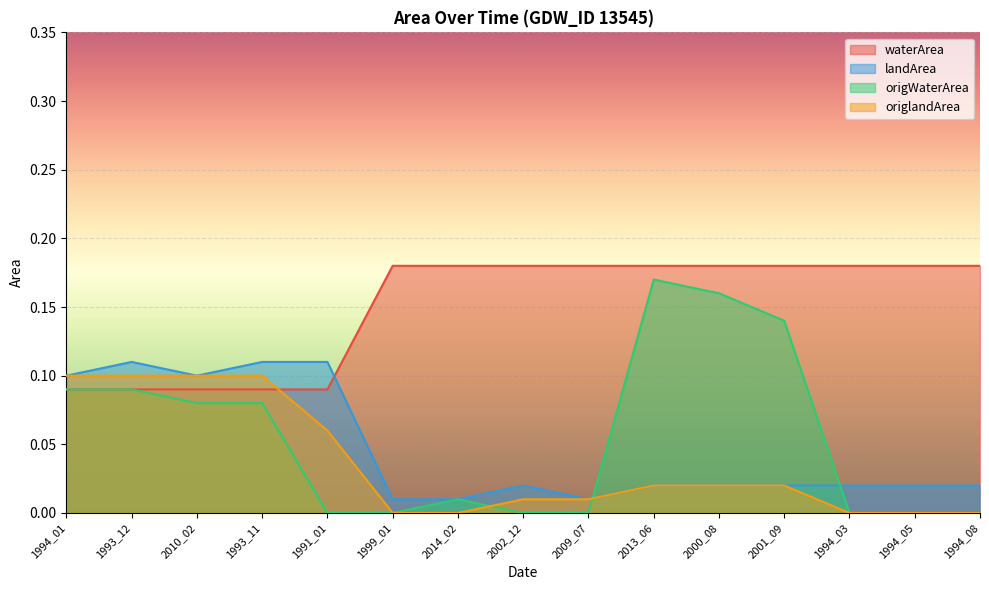

At how many categories does at least one series exceed 0?

15